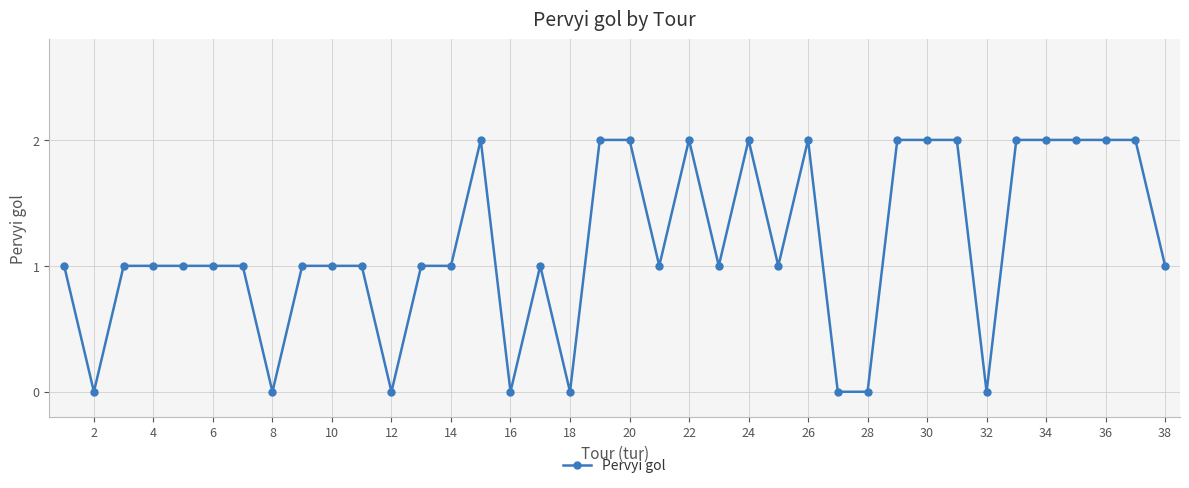

True or false: there are more than 1 points higher than both neighbors.

True